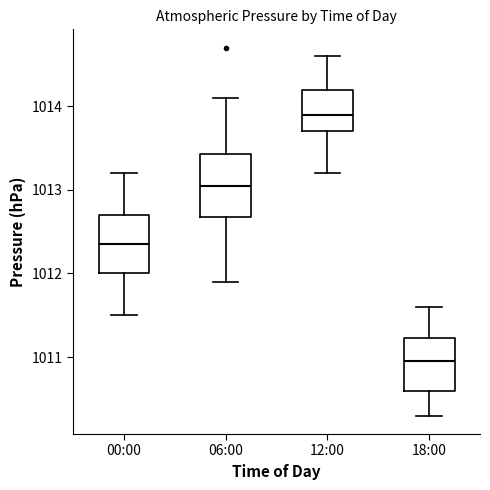

Reading left to right, read every box against the y-axis: the position of its median line, the range the box covers, and the ends of its whiskers. The values are not printed on the chart, so give them approximately, as read against the axis.

00:00: median 1012.4, box 1012.0 to 1012.7, whiskers 1011.5 to 1013.2
06:00: median 1013.1, box 1012.7 to 1013.4, whiskers 1011.9 to 1014.1
12:00: median 1013.9, box 1013.7 to 1014.2, whiskers 1013.2 to 1014.6
18:00: median 1011.0, box 1010.6 to 1011.2, whiskers 1010.3 to 1011.6